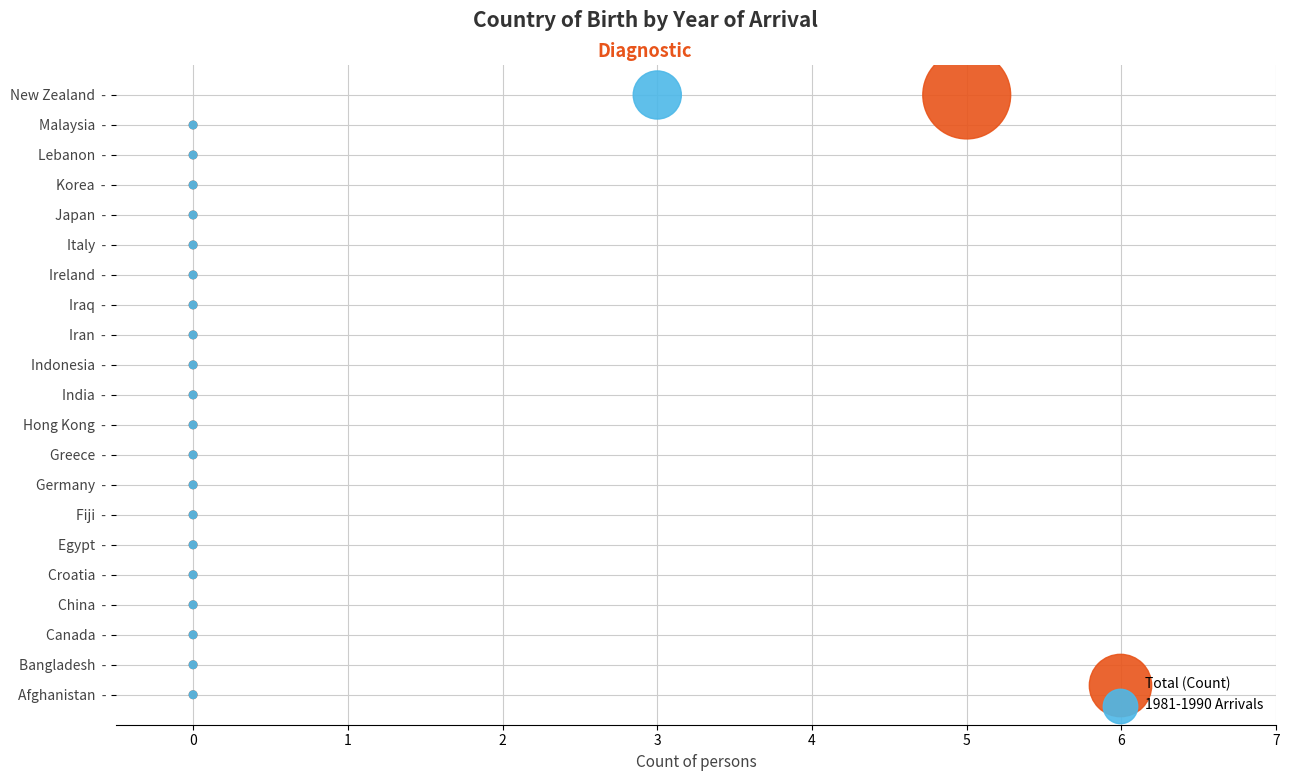

What are all the series names shown in the legend?

Total (Count), 1981-1990 Arrivals